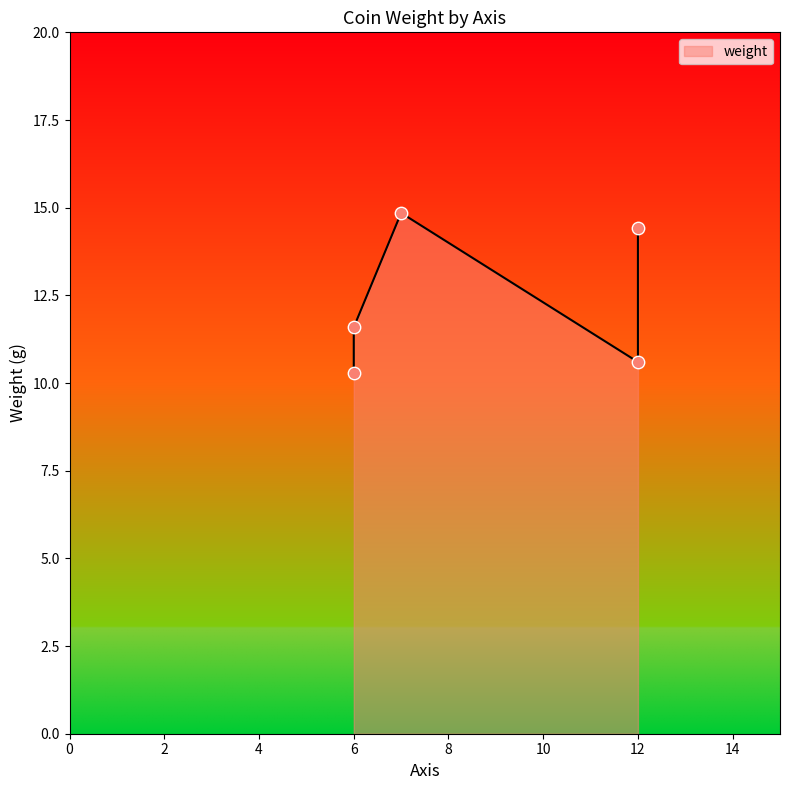

Between 12 and 6, which is larger?

12